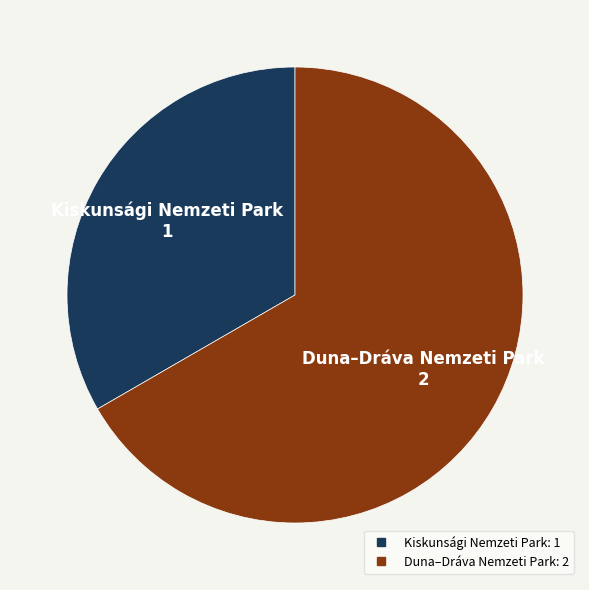

How many slices are in this pie chart?

2